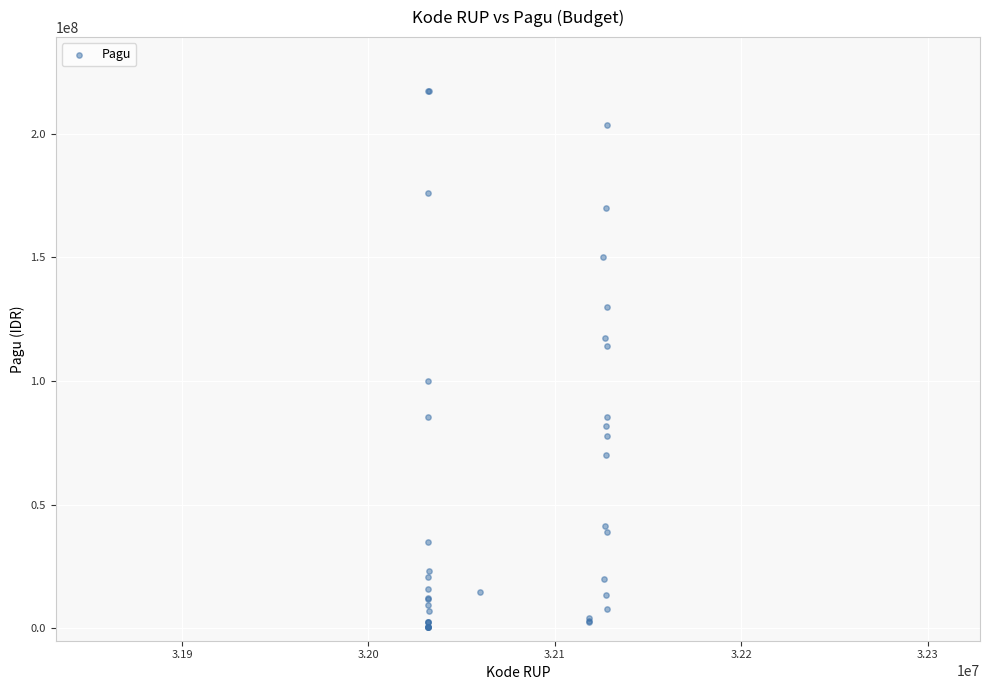

What Y value in the scatter plot is closest to 108830000?

114296000